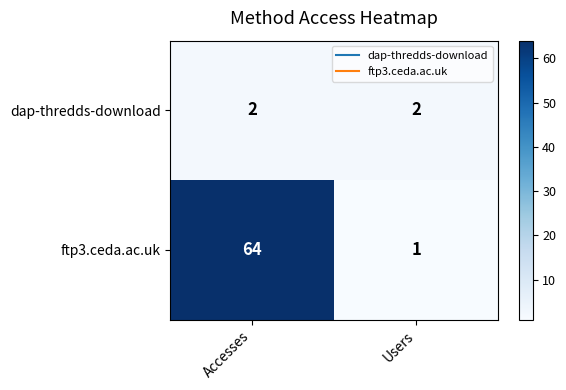

What is the sum of all dap-thredds-download values?

4